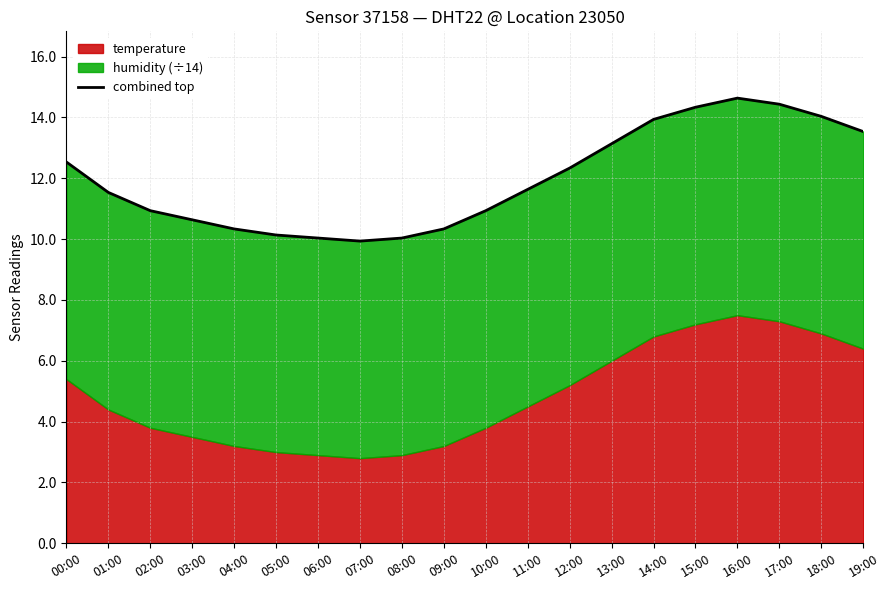

What is the label of the 12th point from the left?

11:00